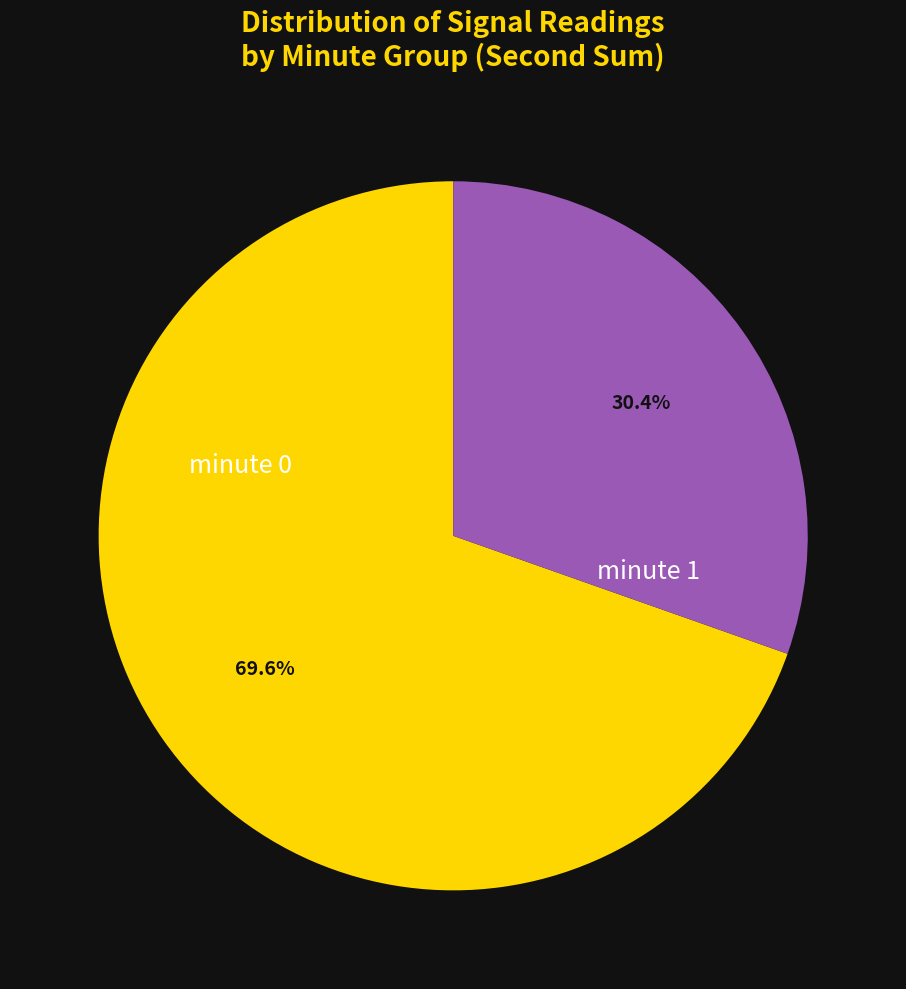

To the nearest percent, what is the average slice percentage?

50%